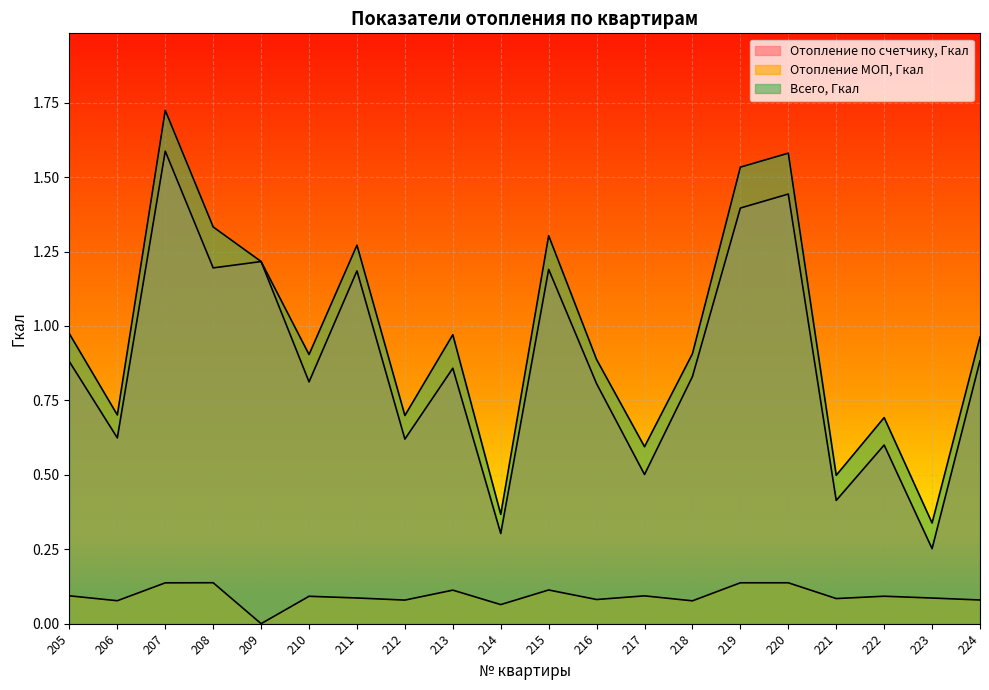

Count the number of data series in this chart.

3